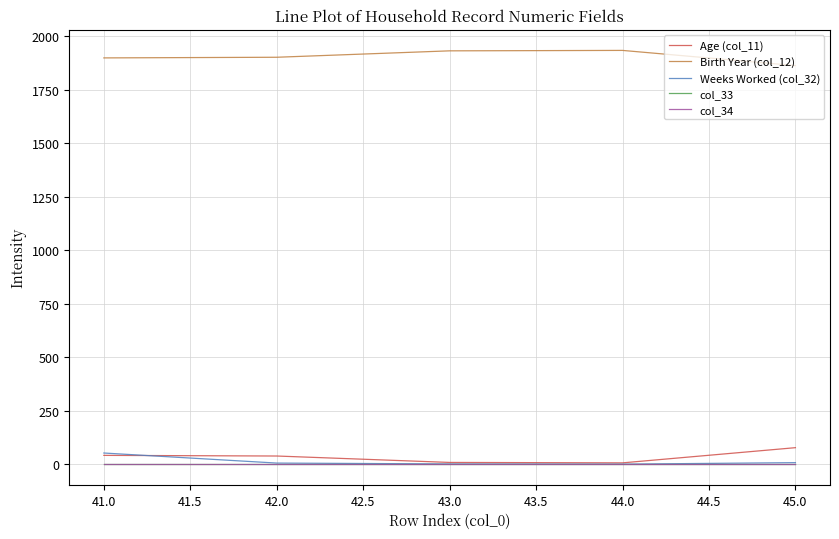

Is this an area chart (filled region under the line)?

No